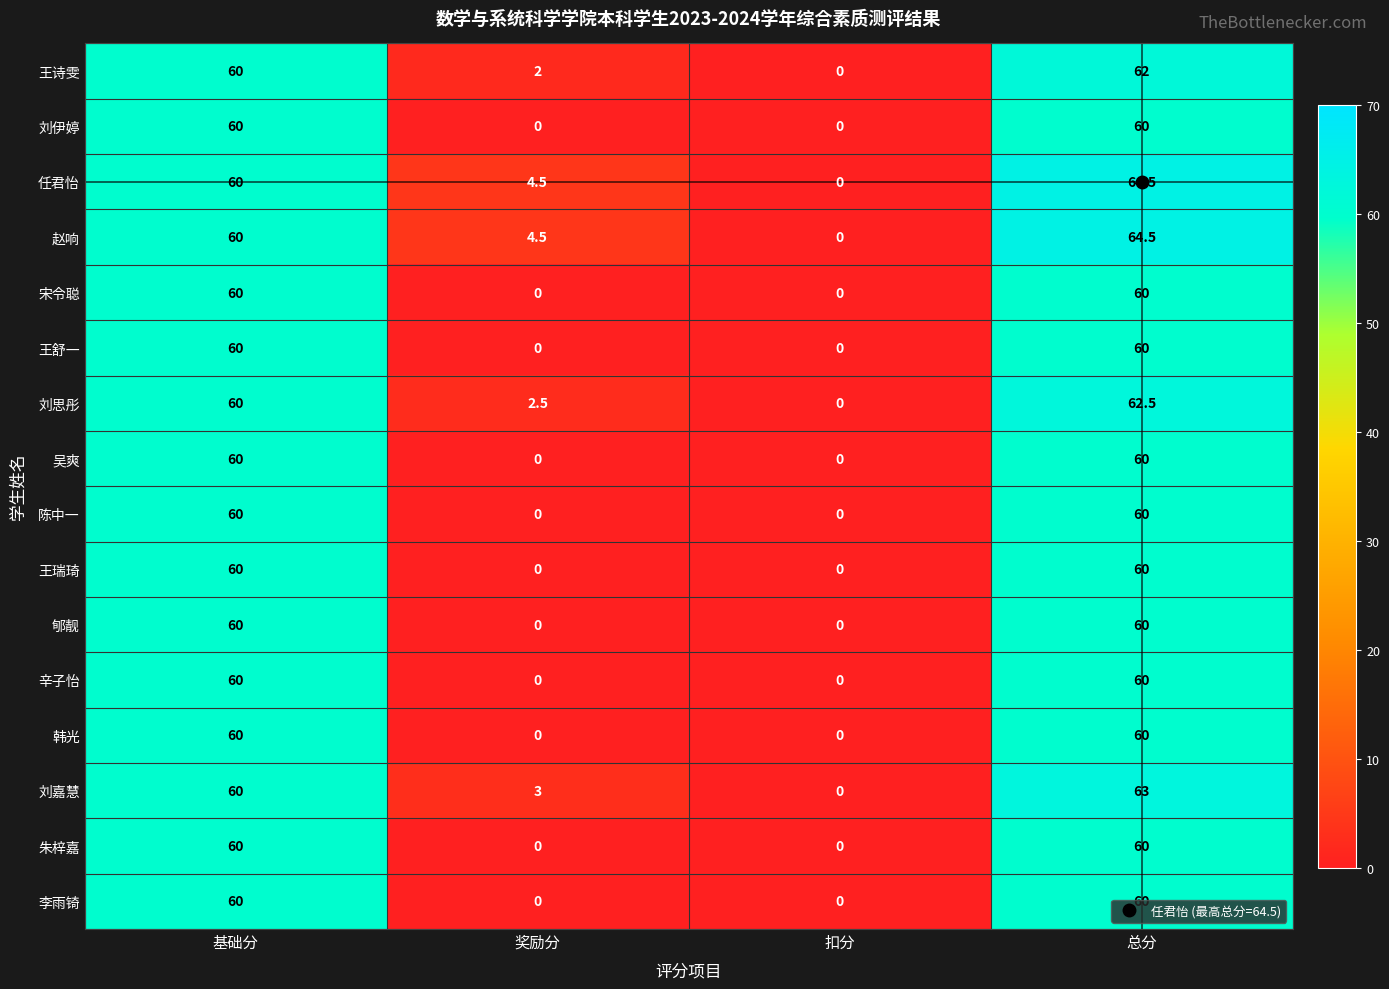

What value does the 赵响 series have at 基础分?

60.0